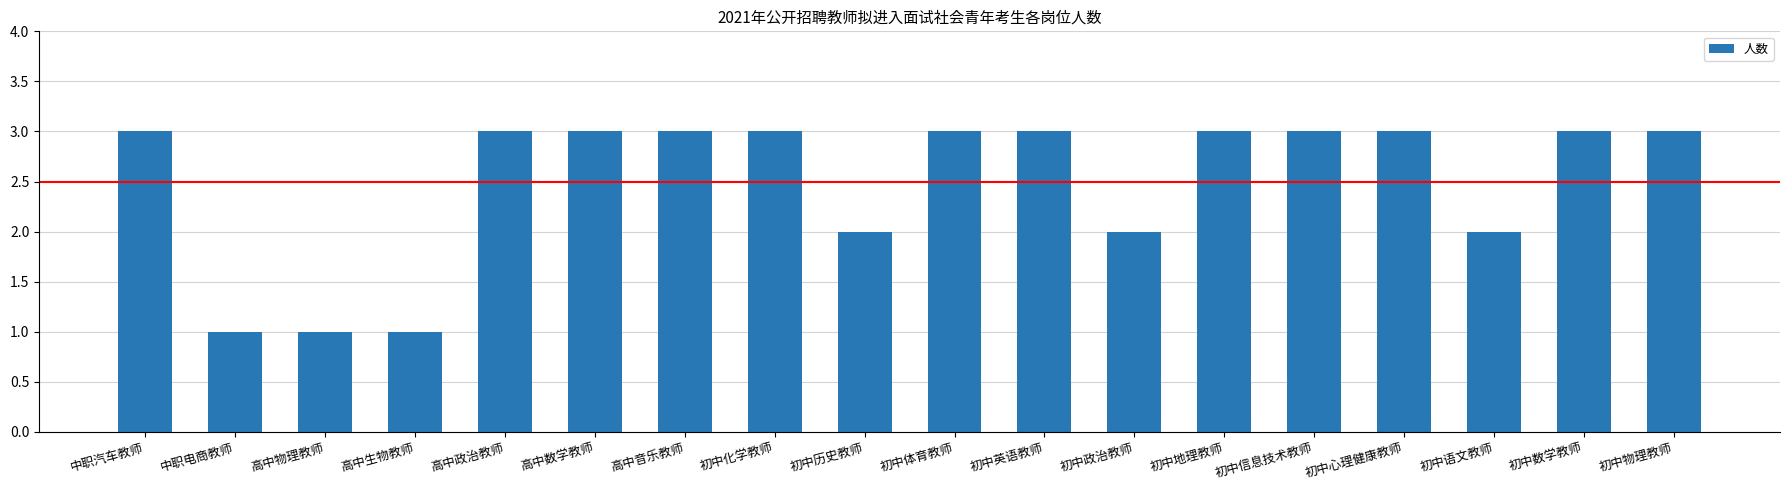

How many values are between 2 and 3?

15